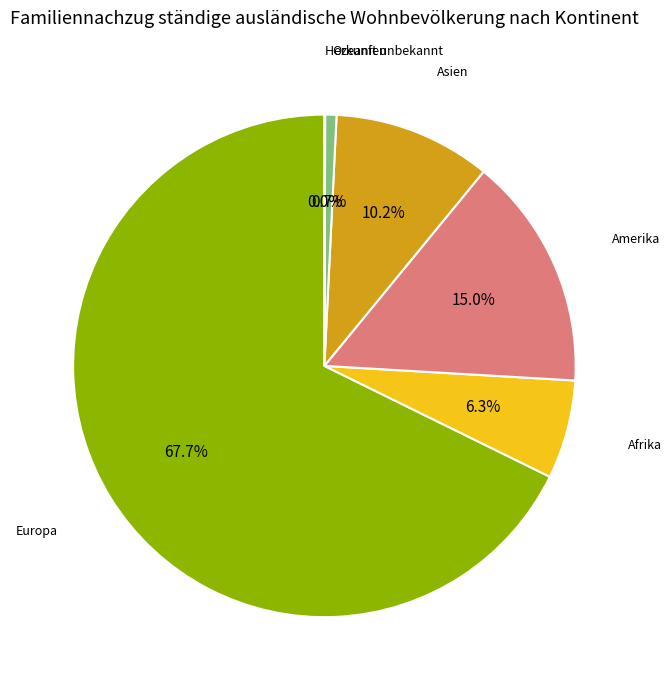

To the nearest percent, what portion does Amerika represent?

15%